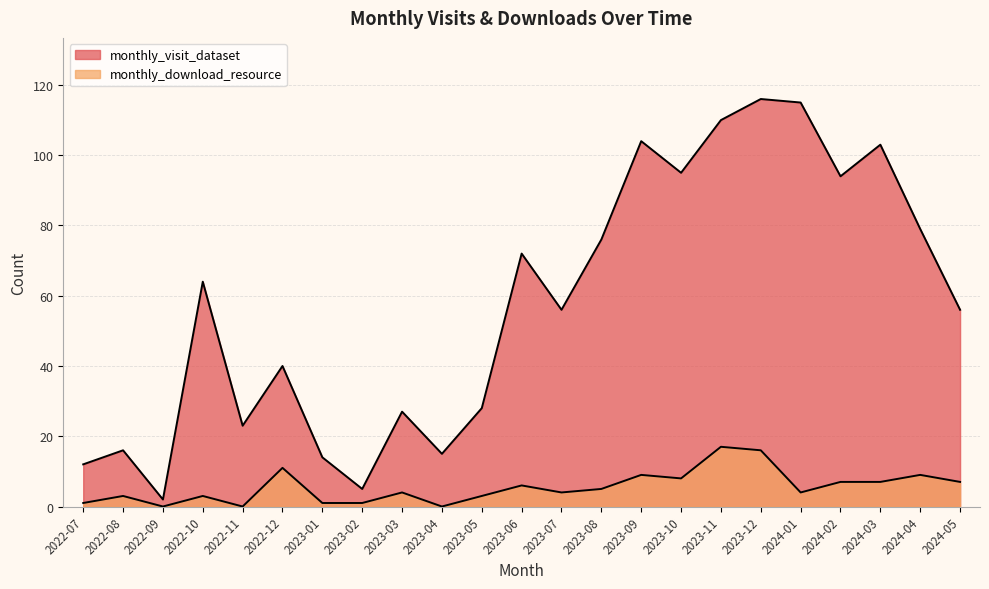

Does the chart have visible grid lines?

Yes